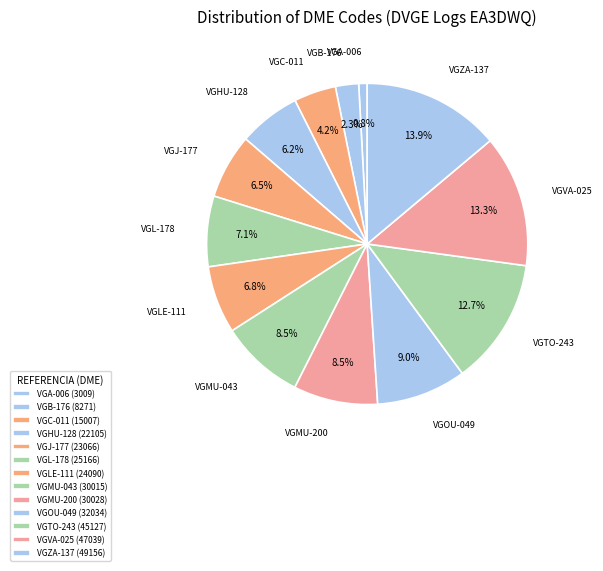

How many slices are in this pie chart?

13